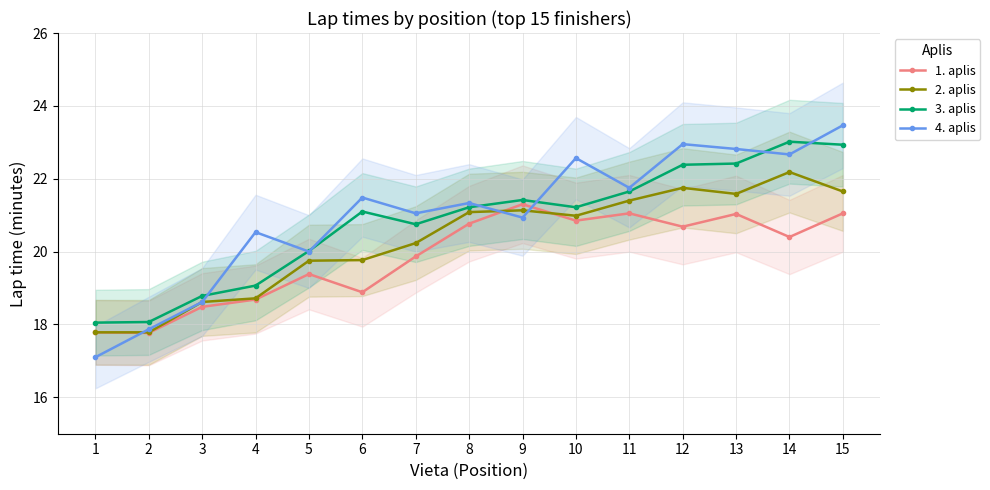

Is it true that 2. aplis equals 17.8 at 1?

True